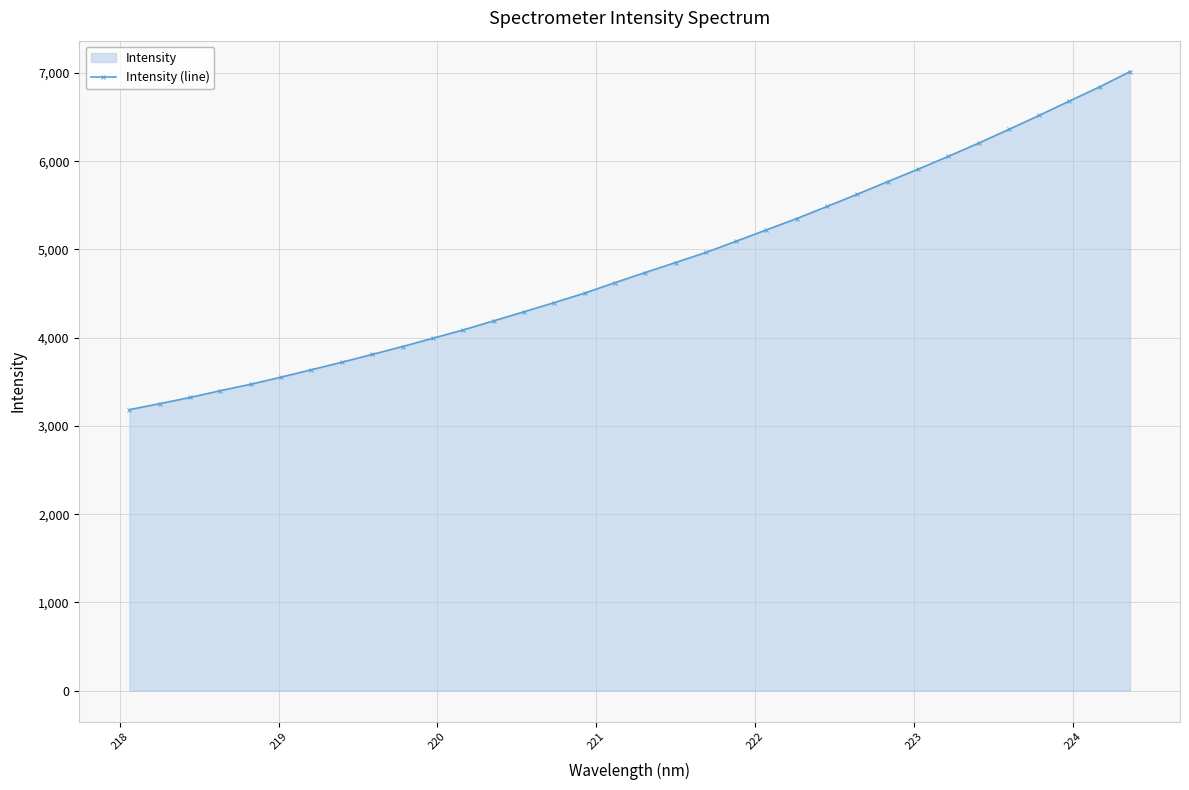

What is the smallest value displayed?

3184.3